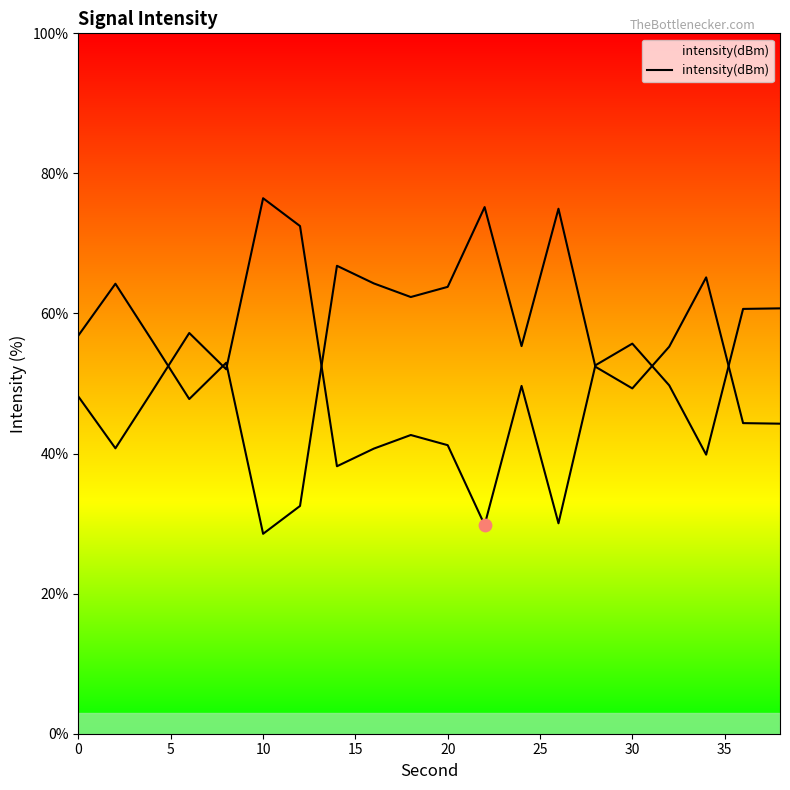

Between 10 and 20, which is larger?

20